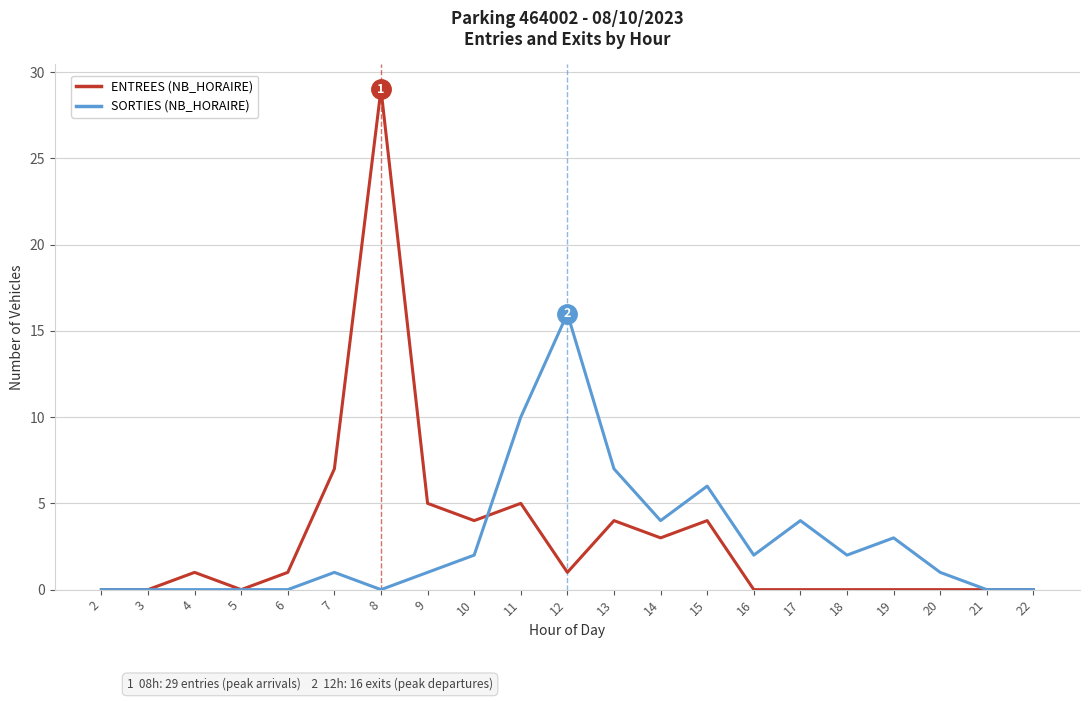

Is the value of ENTREES (NB_HORAIRE) at 16 greater than the value of SORTIES (NB_HORAIRE) at 12?

No